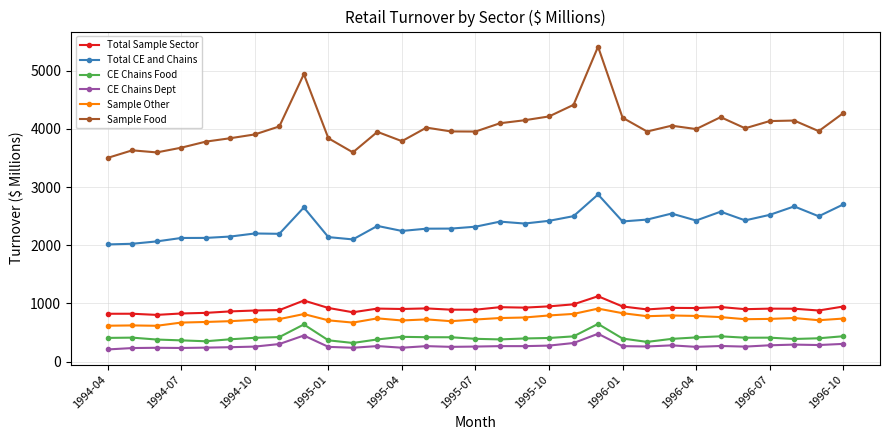

What is the minimum value shown in the chart?

210.0